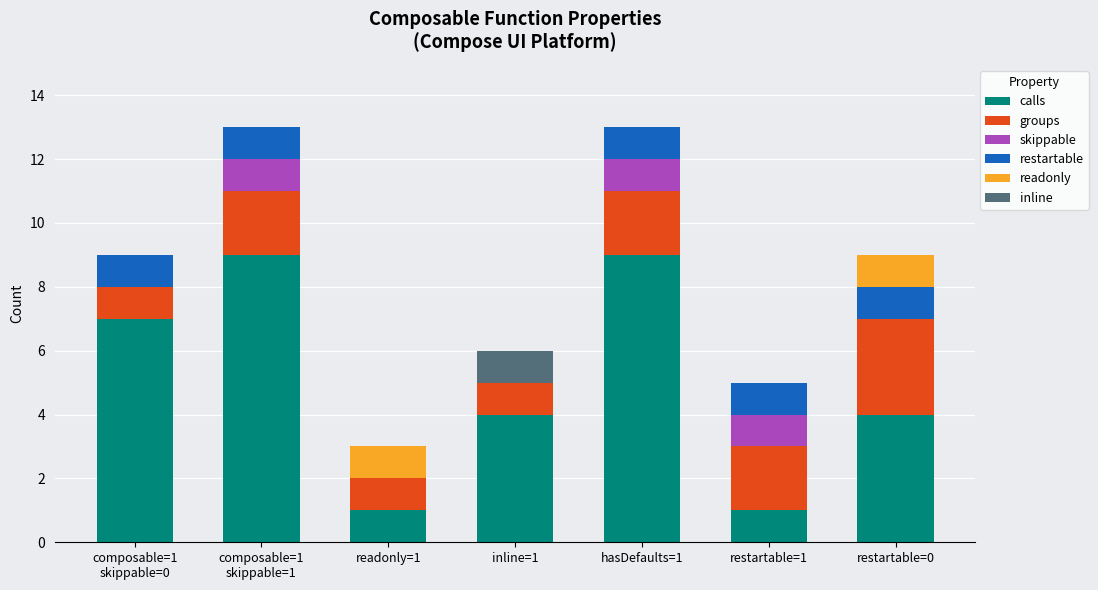

Count the number of data series in this chart.

6